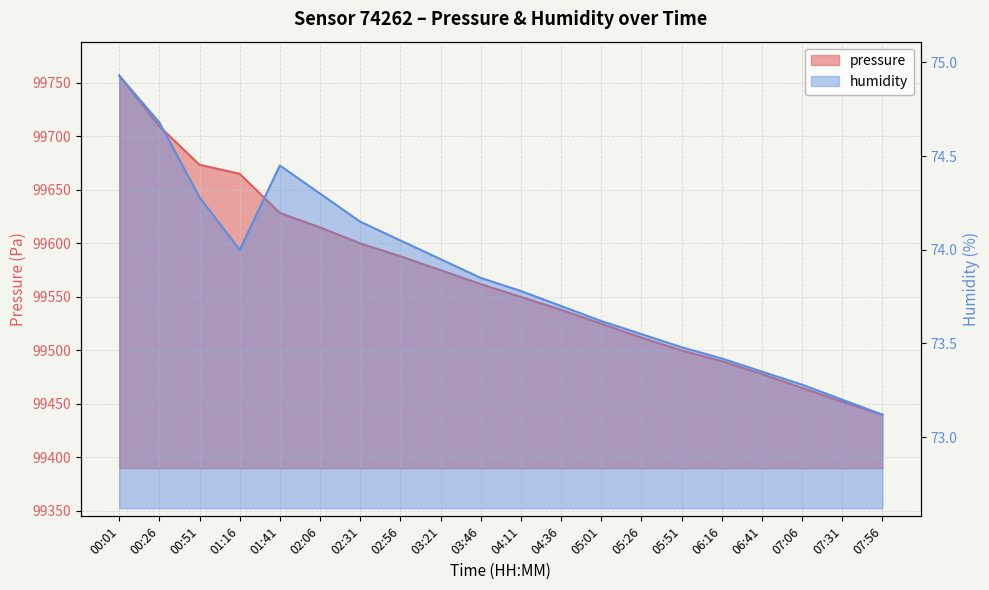

At how many categories does at least one series exceed 15955?

20